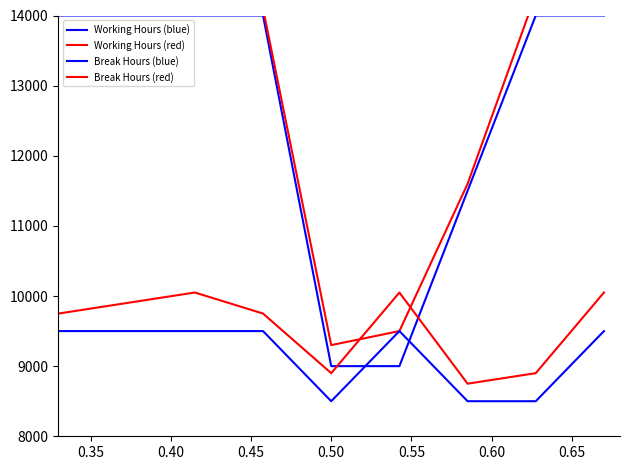

The value of Working Hours (blue) at 0.35 is 4949.2. True or false?

False